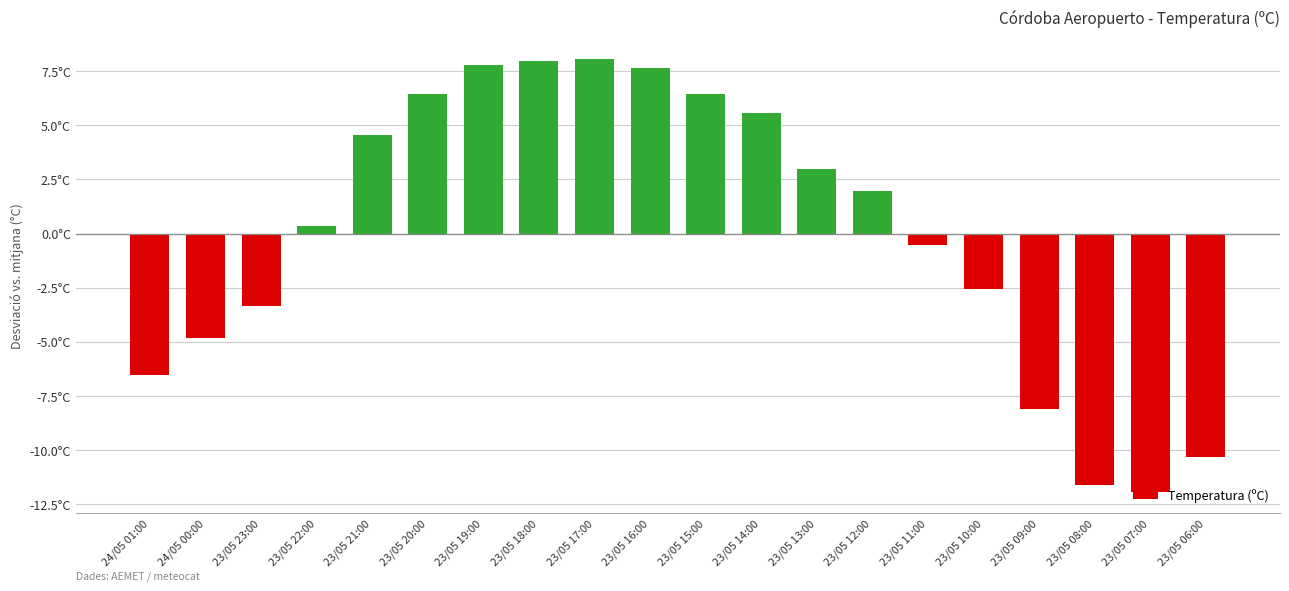

At which label does the data first exceed 1?

23/05 21:00